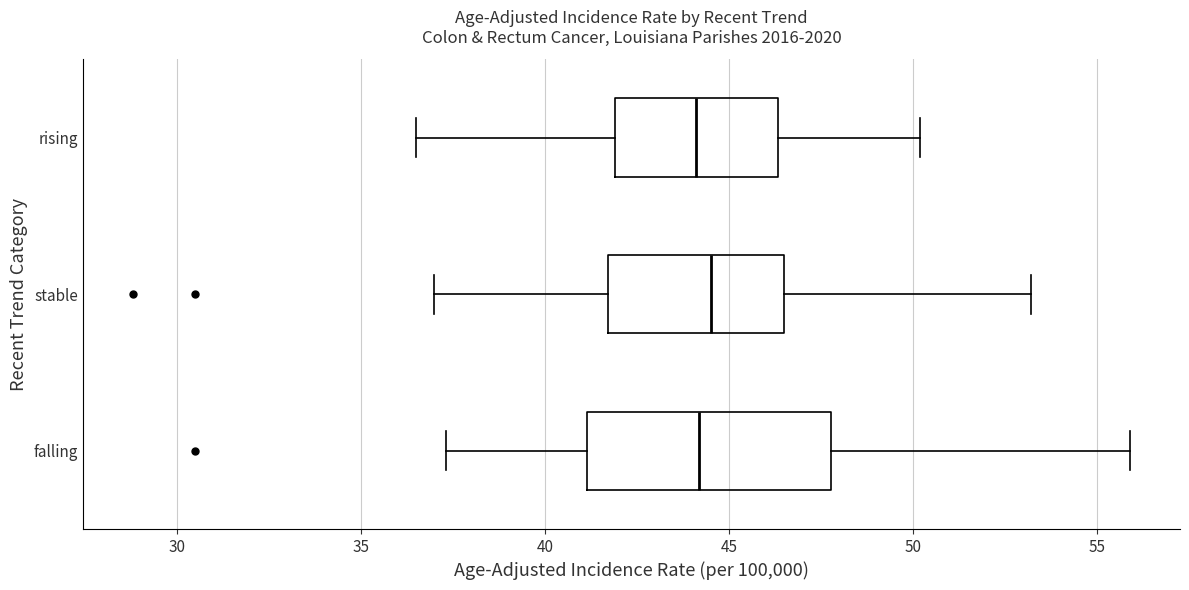

Comparing the boxes themselves (not the whiskers), which one is the widest?

falling